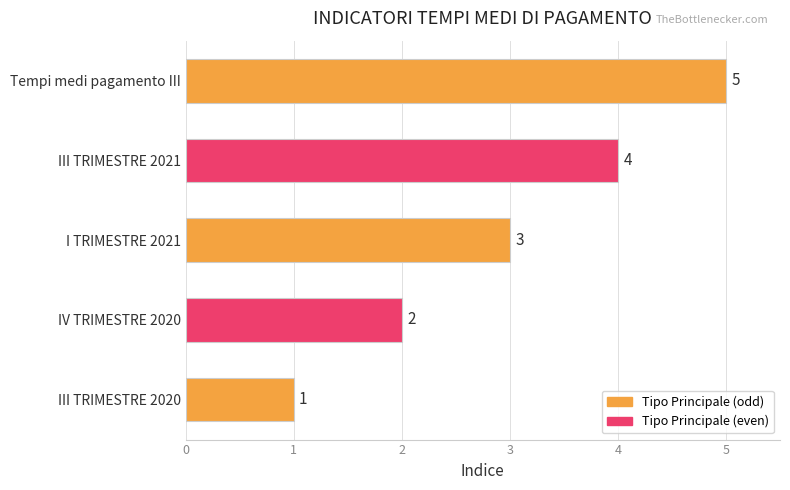

Are the bars horizontal?

Yes